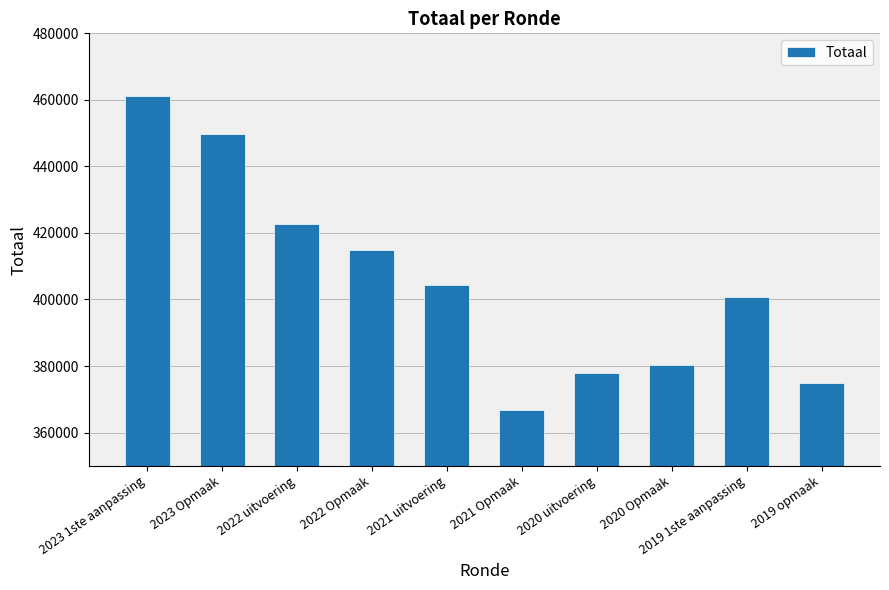

What is the label of the 6th bar from the right?

2021 uitvoering